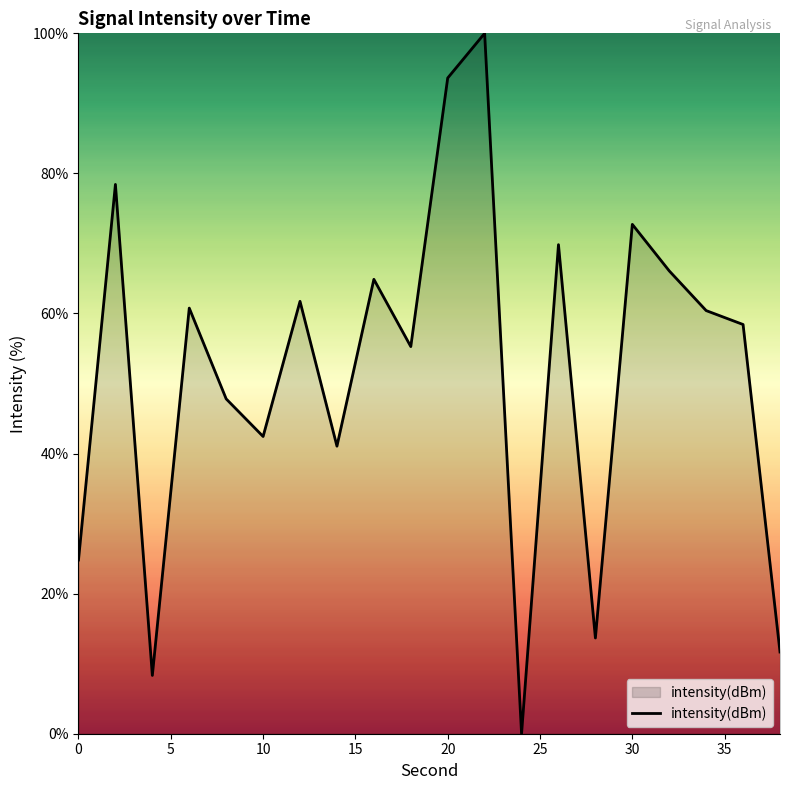

What is the maximum value shown in the chart?

100.0